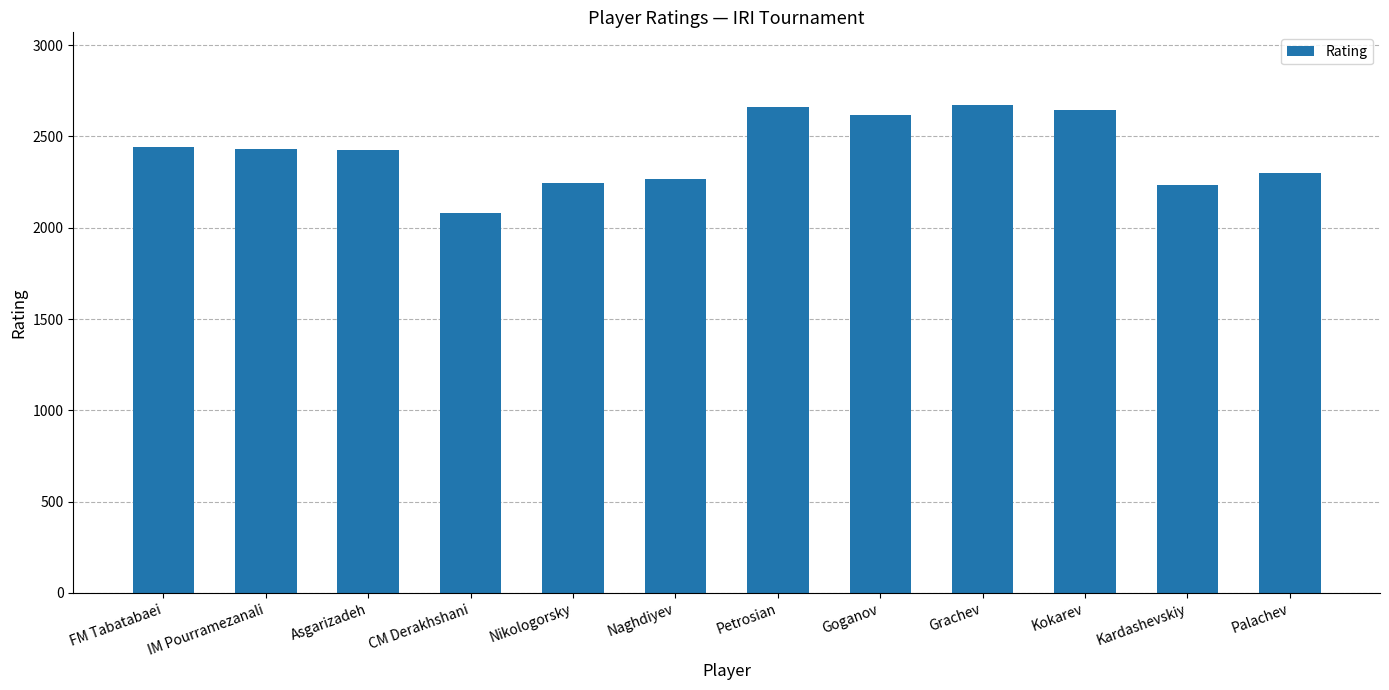

Read the value at Naghdiyev, to the nearest 10.

2270